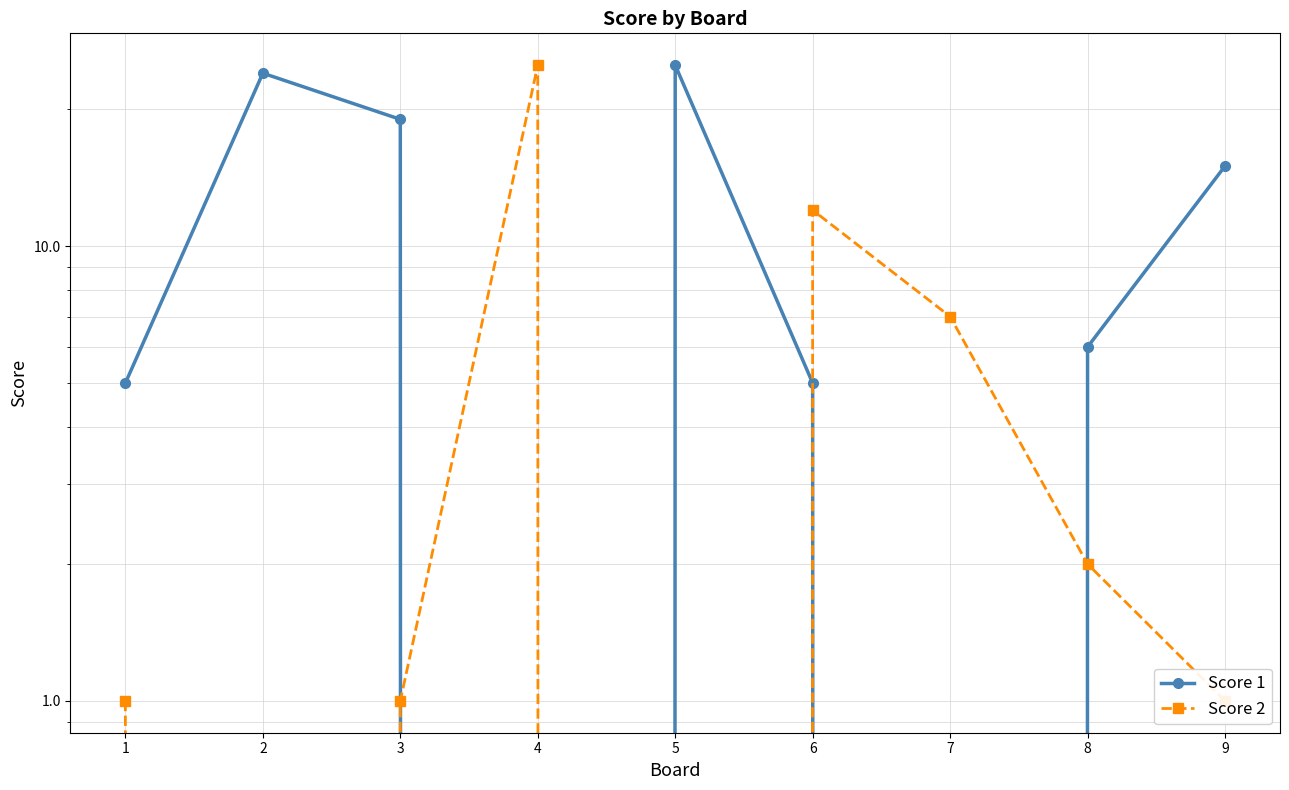

Is the value of Score 2 at 9 greater than the value of Score 1 at 3?

No